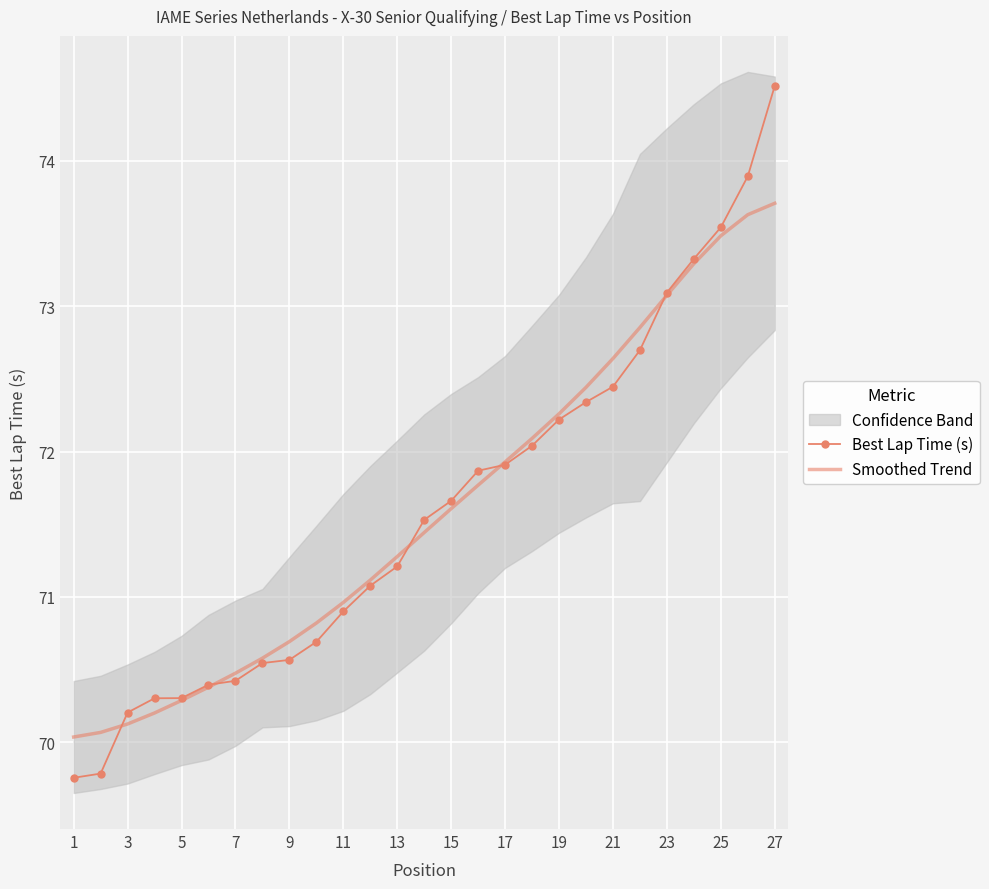

What is the maximum value for Smoothed Trend?

73.7